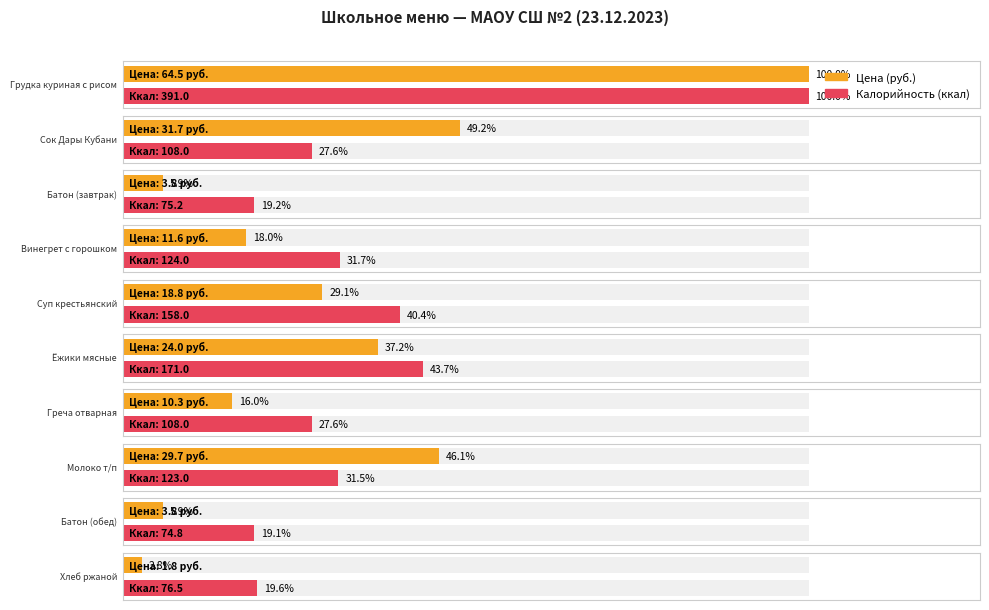

What is the difference between the Калорийность values at Хлеб ржаной and Батон (завтрак)?

1.3